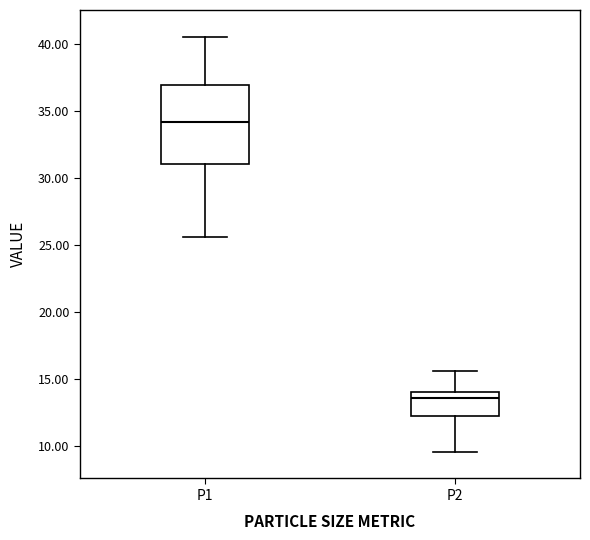

Which box has the lowest median line?

P2